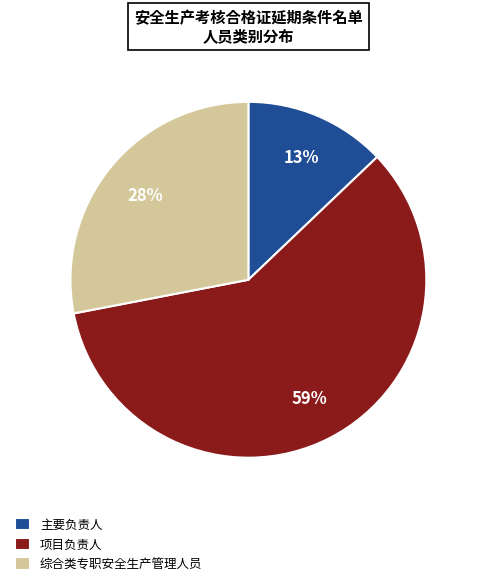

Rank the categories by value from lowest to highest.

主要负责人, 综合类专职安全生产管理人员, 项目负责人